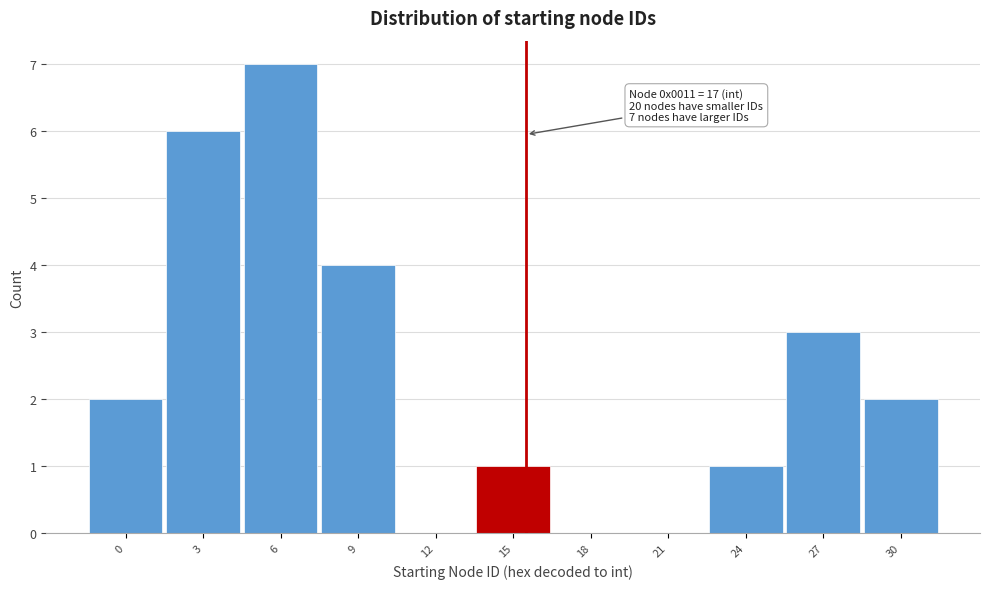

Reading left to right, what are all the values shown in this chart?

0=2	3=6	6=7	9=4	12=0	15=1	18=0	21=0	24=1	27=3	30=2